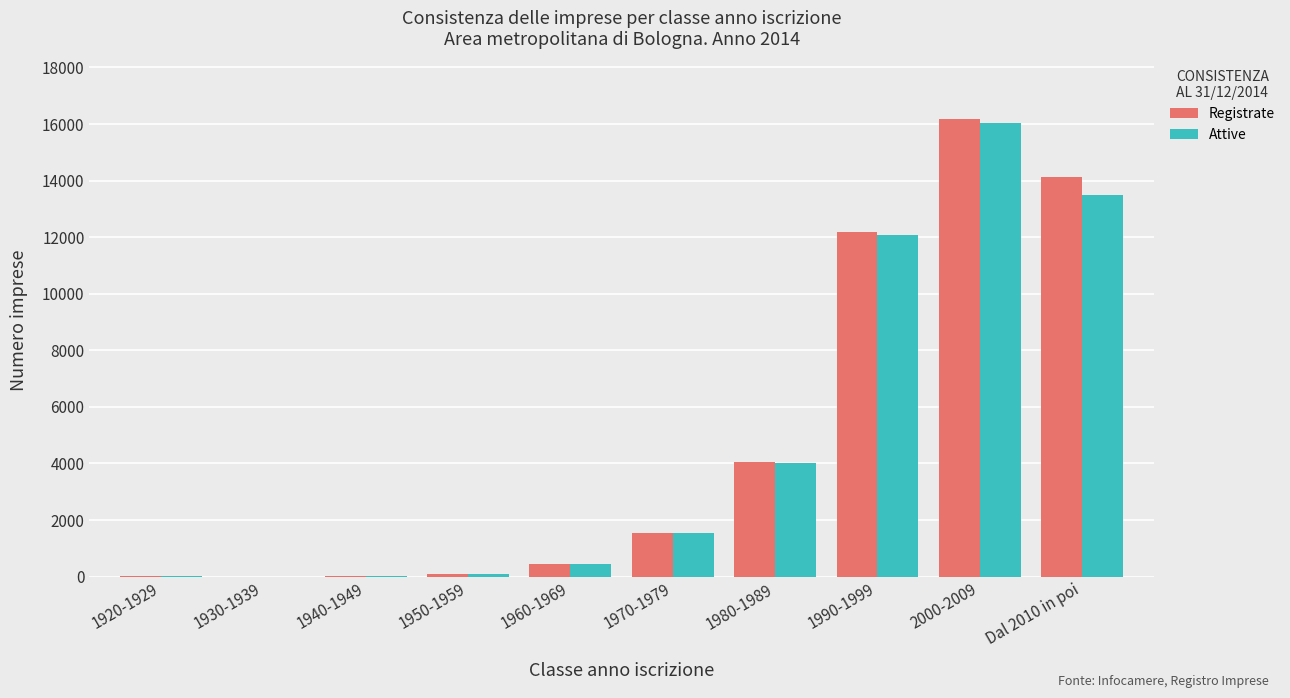

What are all the series names shown in the legend?

Registrate, Attive